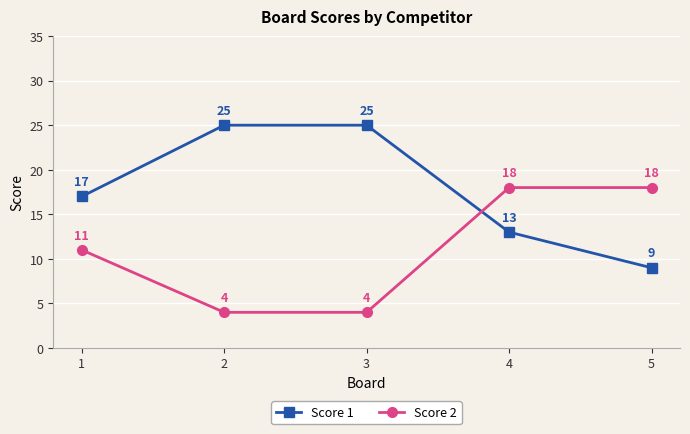

At which label is Score 1 closest to 17?

1